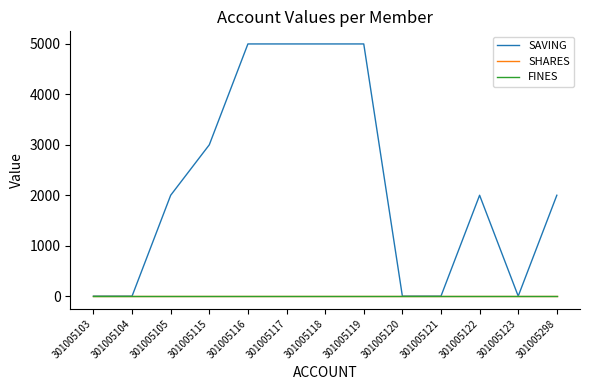

What is the sum of all SAVING values?

29000